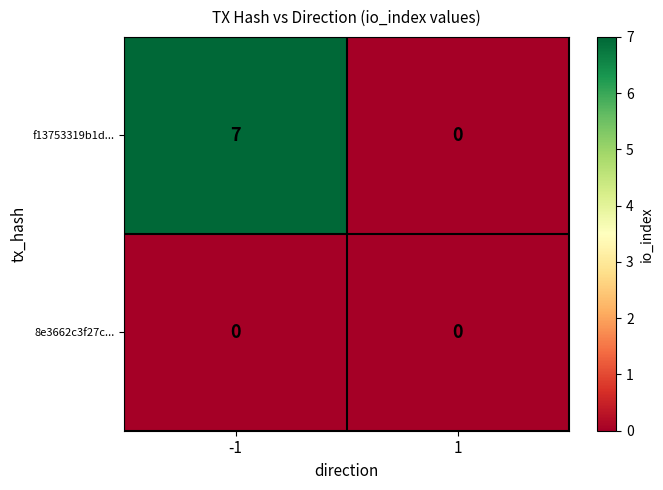

How many categories are shown in the chart?

2